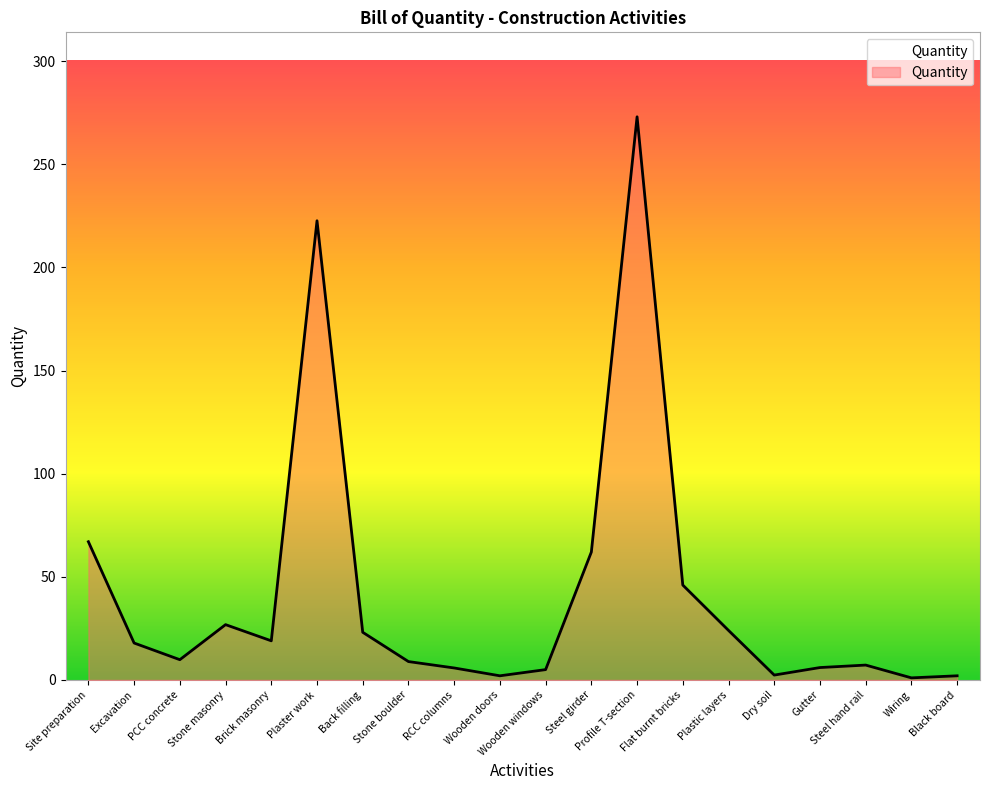

How many lines are shown in the chart?

1